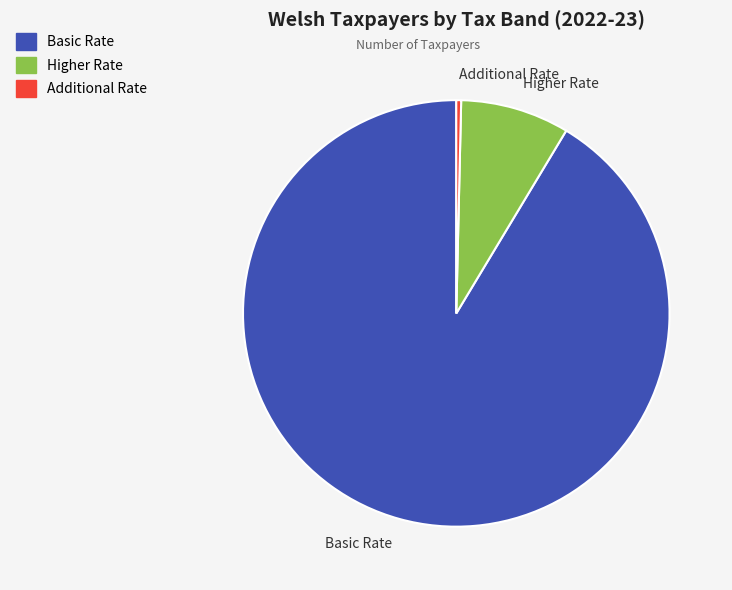

How many slices are in this pie chart?

3